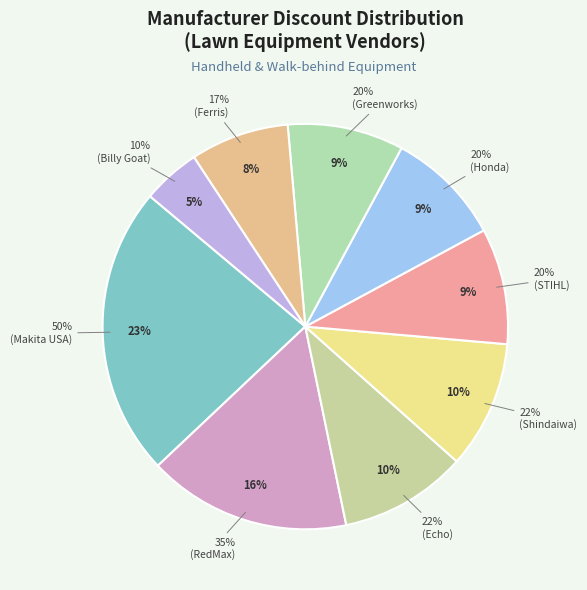

Is Greenworks the majority of the pie?

No